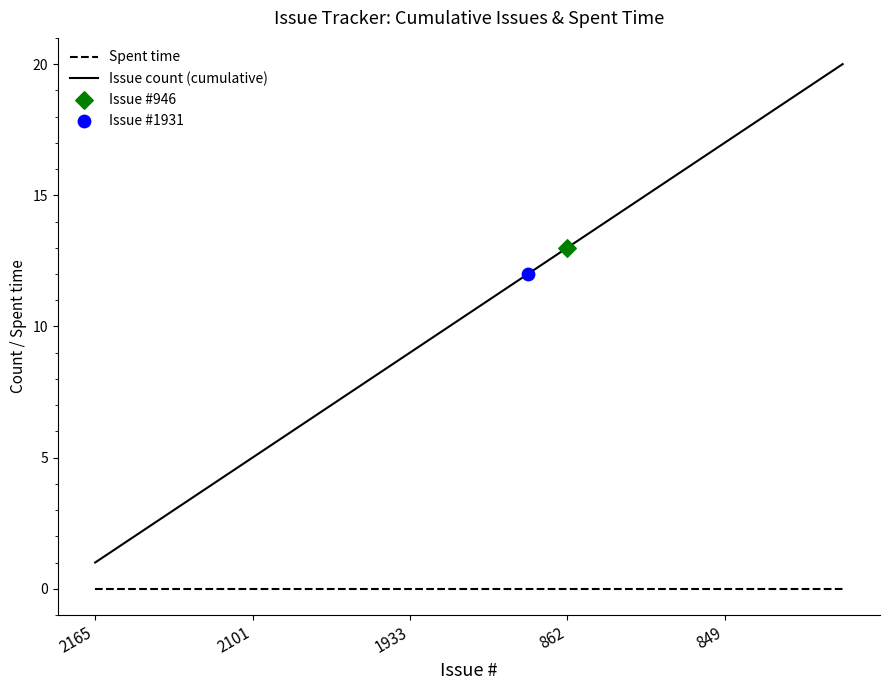

Which series has the largest range (max minus min)?

Issue count (cumulative)